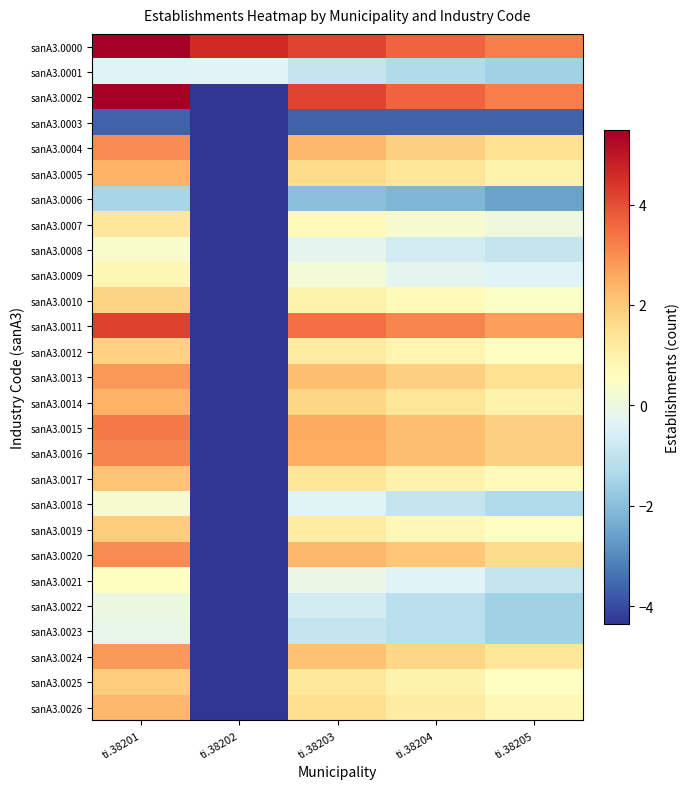

Reading left to right, list all the values displayed in this chart.

sanA3.0000: ti.38201=5.5	ti.38202=4.6	ti.38203=4.2	ti.38204=3.6	ti.38205=3.2
sanA3.0001: ti.38201=-0.4	ti.38202=-0.4	ti.38203=-0.9	ti.38204=-1.3	ti.38205=-1.6
sanA3.0002: ti.38201=5.5	ti.38202=-4.4	ti.38203=4.2	ti.38204=3.6	ti.38205=3.2
sanA3.0003: ti.38201=-3.7	ti.38202=-4.4	ti.38203=-3.7	ti.38204=-3.7	ti.38205=-3.7
sanA3.0004: ti.38201=3.1	ti.38202=-4.4	ti.38203=2.3	ti.38204=1.9	ti.38205=1.5
sanA3.0005: ti.38201=2.4	ti.38202=-4.4	ti.38203=1.6	ti.38204=1.3	ti.38205=0.9
sanA3.0006: ti.38201=-1.5	ti.38202=-4.4	ti.38203=-2.0	ti.38204=-2.2	ti.38205=-2.6
sanA3.0007: ti.38201=1.3	ti.38202=-4.4	ti.38203=0.7	ti.38204=0.3	ti.38205=0.0
sanA3.0008: ti.38201=0.3	ti.38202=-4.4	ti.38203=-0.2	ti.38204=-0.6	ti.38205=-0.9
sanA3.0009: ti.38201=0.8	ti.38202=-4.4	ti.38203=0.2	ti.38204=-0.2	ti.38205=-0.4
sanA3.0010: ti.38201=1.8	ti.38202=-4.4	ti.38203=0.9	ti.38204=0.7	ti.38205=0.4
sanA3.0011: ti.38201=4.2	ti.38202=-4.4	ti.38203=3.5	ti.38204=3.1	ti.38205=2.7
sanA3.0012: ti.38201=1.8	ti.38202=-4.4	ti.38203=1.2	ti.38204=0.8	ti.38205=0.5
sanA3.0013: ti.38201=2.8	ti.38202=-4.4	ti.38203=2.2	ti.38204=1.9	ti.38205=1.5
sanA3.0014: ti.38201=2.4	ti.38202=-4.4	ti.38203=1.8	ti.38204=1.3	ti.38205=0.9
sanA3.0015: ti.38201=3.3	ti.38202=-4.4	ti.38203=2.5	ti.38204=2.2	ti.38205=1.9
sanA3.0016: ti.38201=3.2	ti.38202=-4.4	ti.38203=2.5	ti.38204=2.2	ti.38205=1.9
sanA3.0017: ti.38201=2.1	ti.38202=-4.4	ti.38203=1.3	ti.38204=0.9	ti.38205=0.7
sanA3.0018: ti.38201=0.3	ti.38202=-4.4	ti.38203=-0.4	ti.38204=-0.9	ti.38205=-1.3
sanA3.0019: ti.38201=1.9	ti.38202=-4.4	ti.38203=1.2	ti.38204=0.8	ti.38205=0.5
sanA3.0020: ti.38201=3.1	ti.38202=-4.4	ti.38203=2.3	ti.38204=2.0	ti.38205=1.6
sanA3.0021: ti.38201=0.6	ti.38202=-4.4	ti.38203=-0.1	ti.38204=-0.4	ti.38205=-0.9
sanA3.0022: ti.38201=-0.0	ti.38202=-4.4	ti.38203=-0.6	ti.38204=-1.1	ti.38205=-1.6
sanA3.0023: ti.38201=-0.2	ti.38202=-4.4	ti.38203=-0.9	ti.38204=-1.1	ti.38205=-1.6
sanA3.0024: ti.38201=2.8	ti.38202=-4.4	ti.38203=2.1	ti.38204=1.8	ti.38205=1.3
sanA3.0025: ti.38201=1.9	ti.38202=-4.4	ti.38203=1.3	ti.38204=0.9	ti.38205=0.5
sanA3.0026: ti.38201=2.3	ti.38202=-4.4	ti.38203=1.6	ti.38204=1.2	ti.38205=0.8